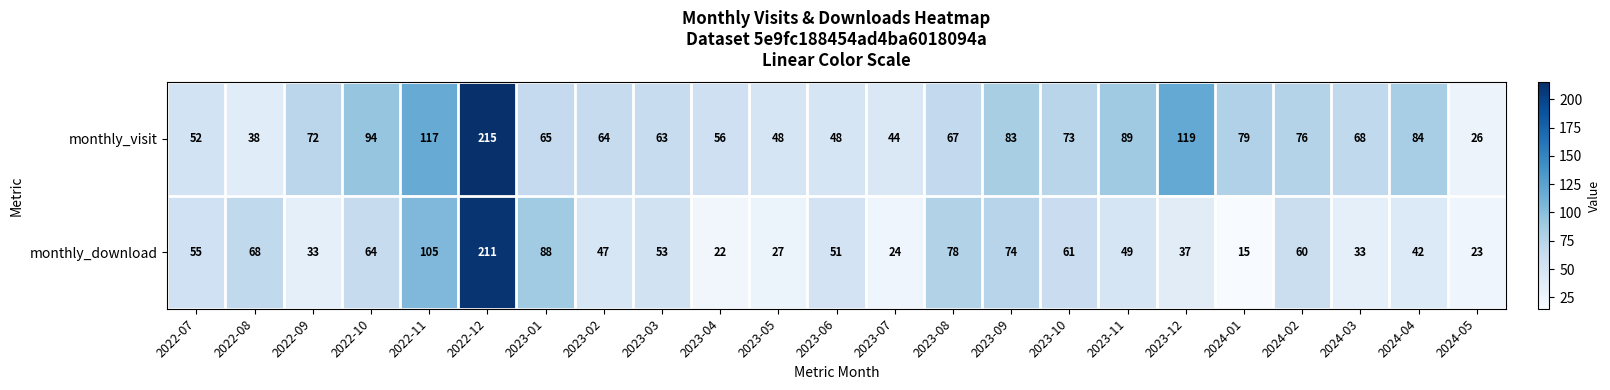

How many series are shown in this chart?

2